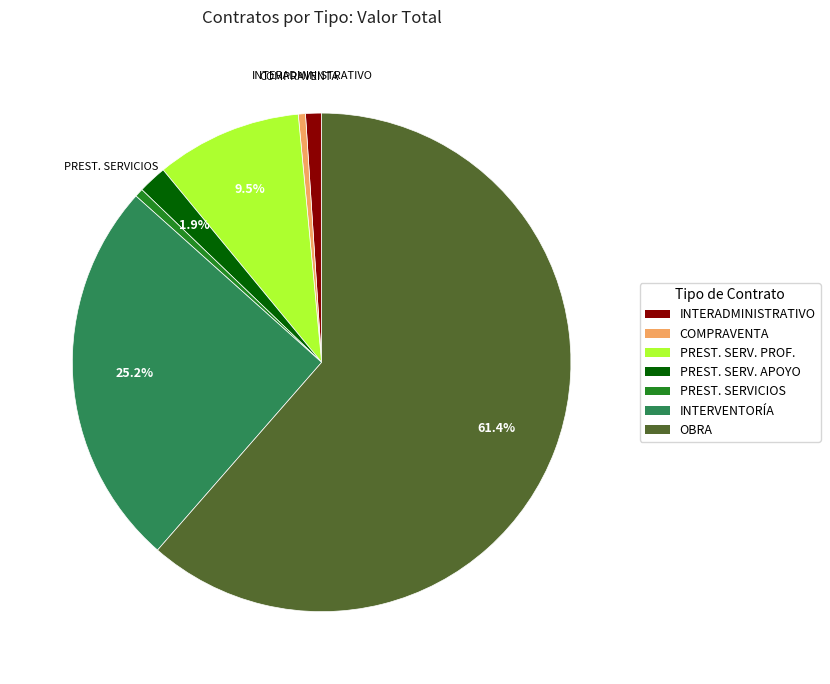

Does any single category account for the majority?

Yes